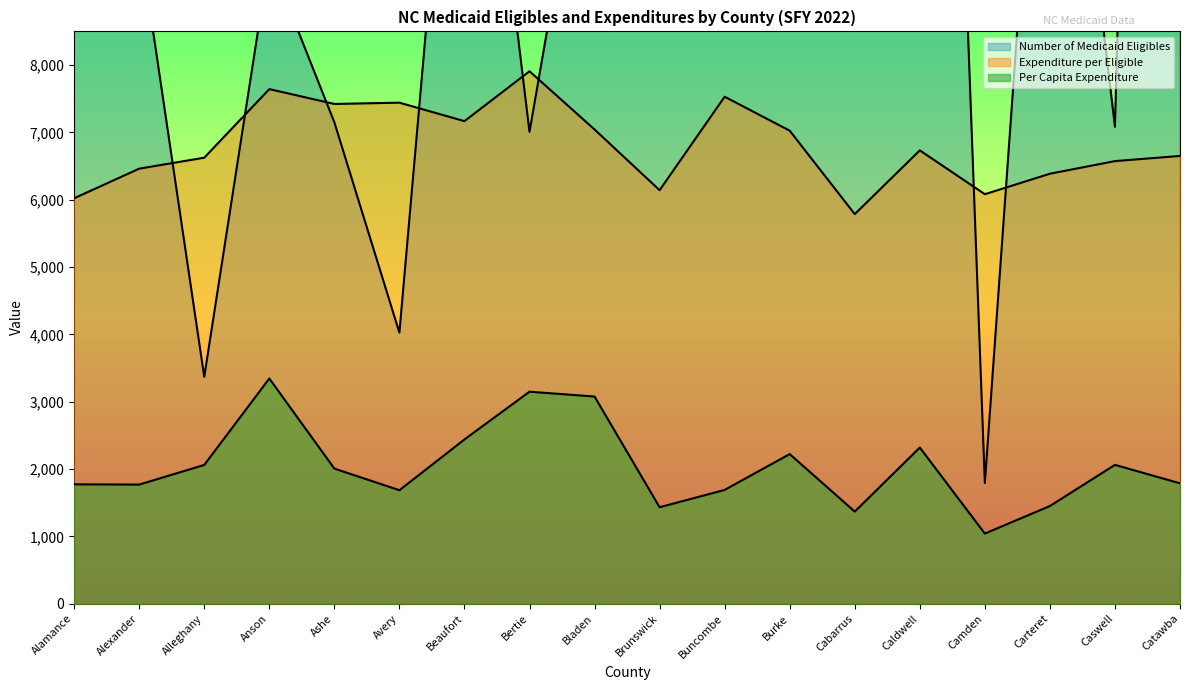

How many values in the Per Capita Expenditure series are below 2006?

9